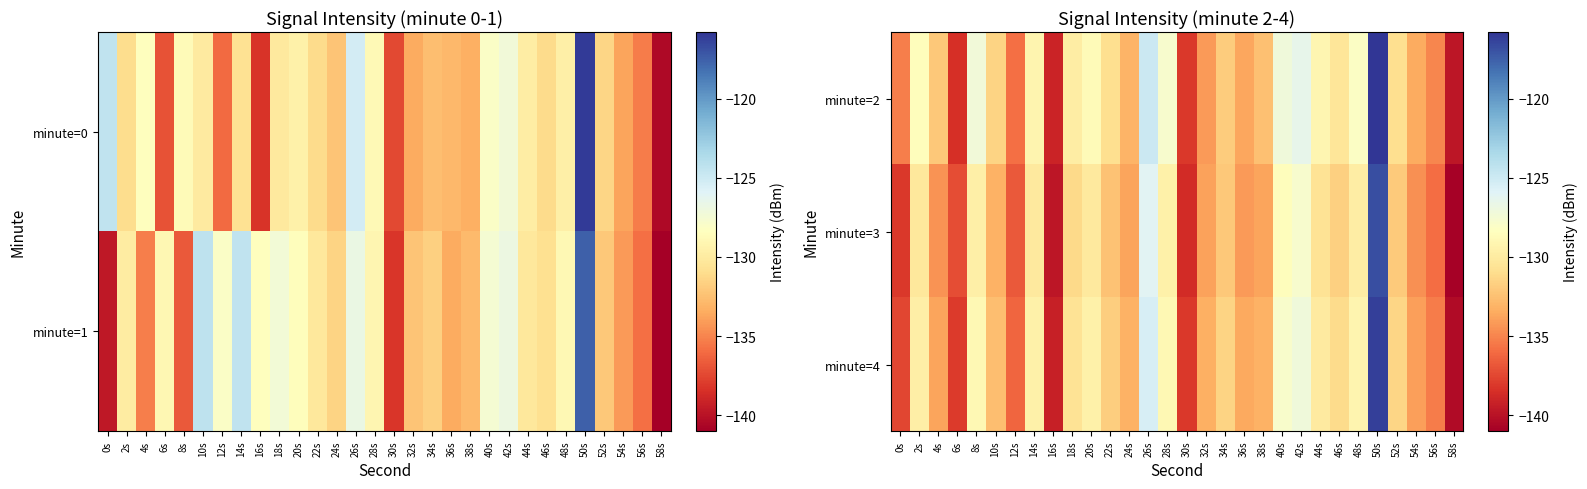

The value of minute=4 at 22s is -51.6. True or false?

False